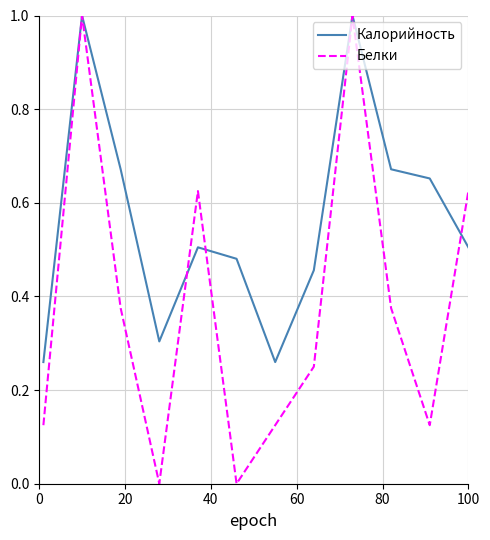

Which series has the largest total across all categories?

Калорийность